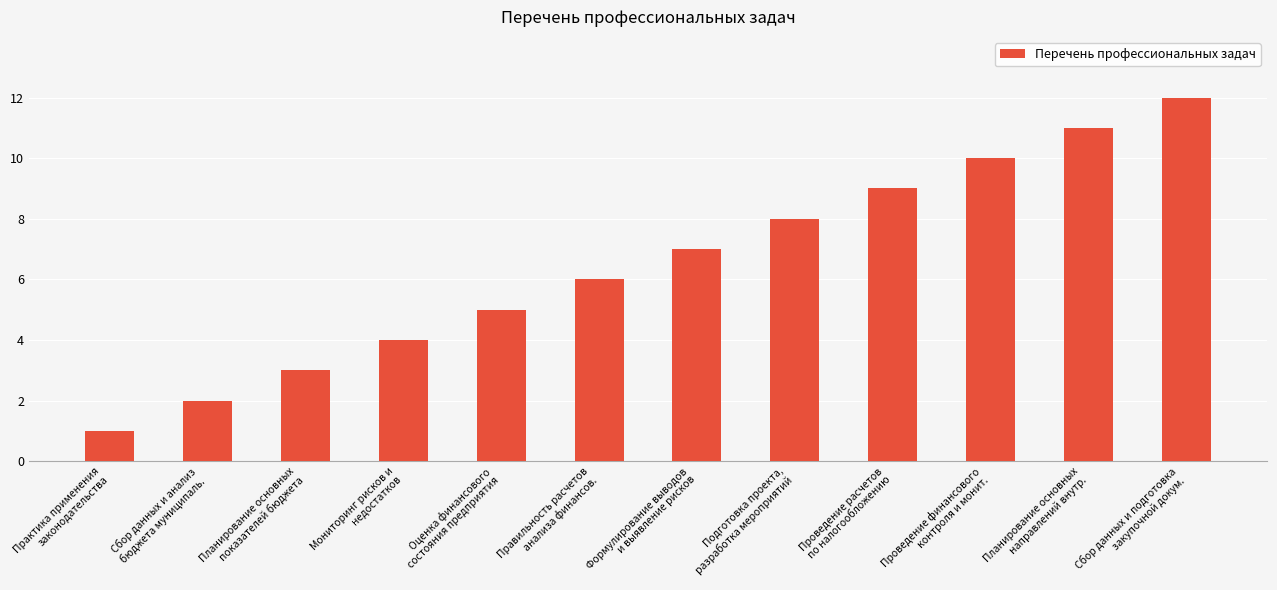

Which category has the highest value across all series?

Сбор данных и подготовка
закупочной докум.